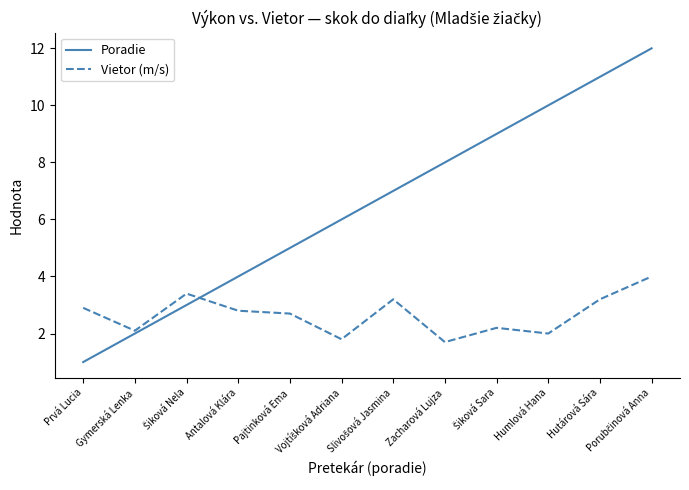

Count the number of data series in this chart.

2